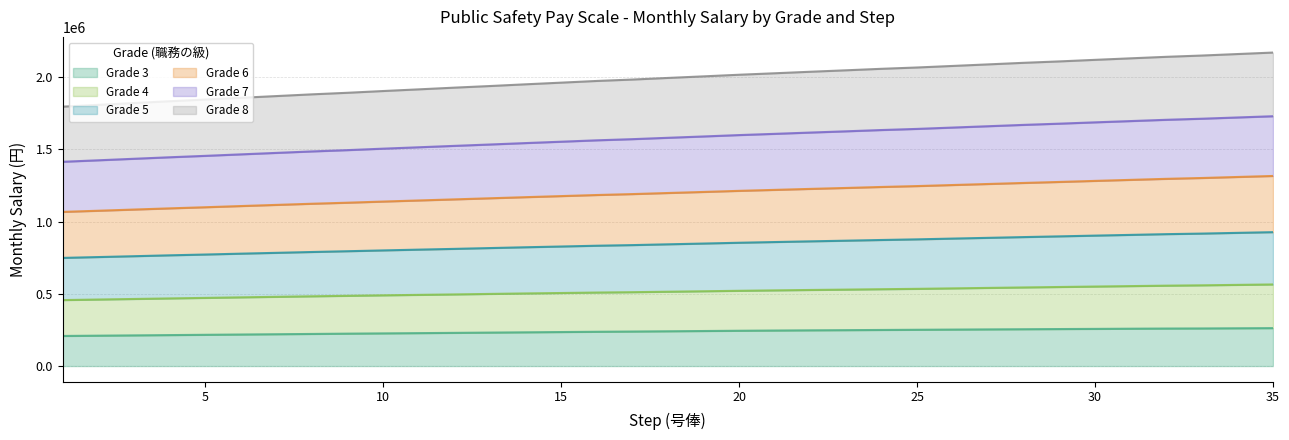

True or false: Grade 6 and Grade 3 cross at least once.

False